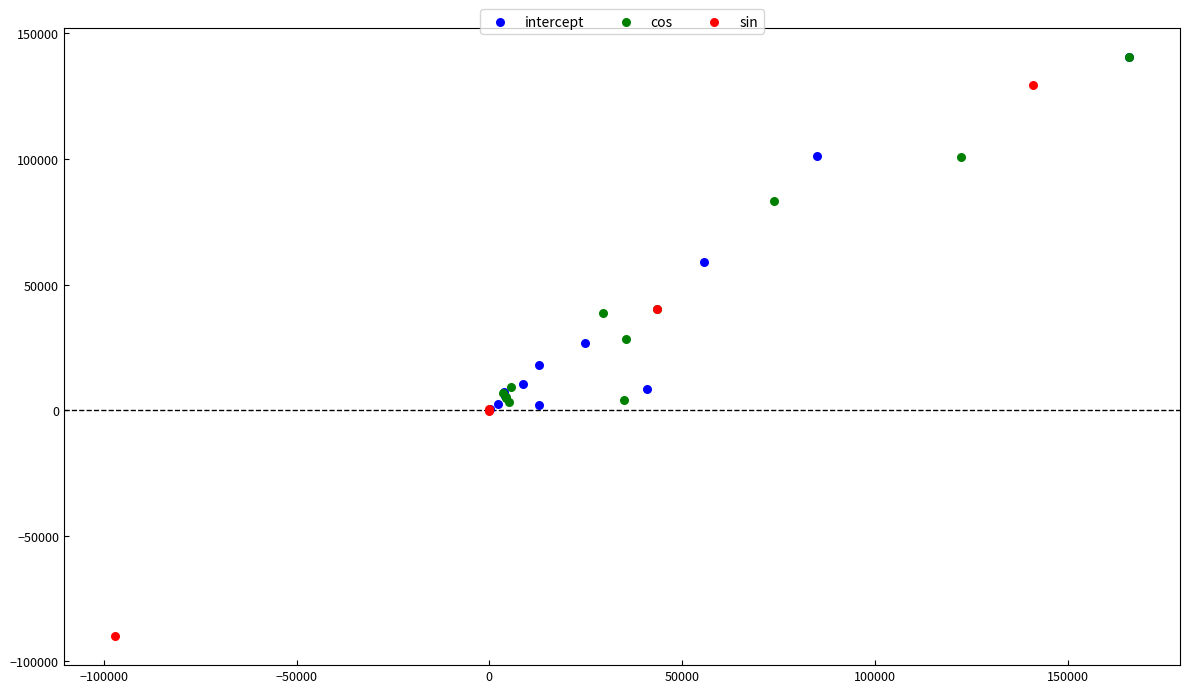

What are all the series names shown in the legend?

intercept, cos, sin